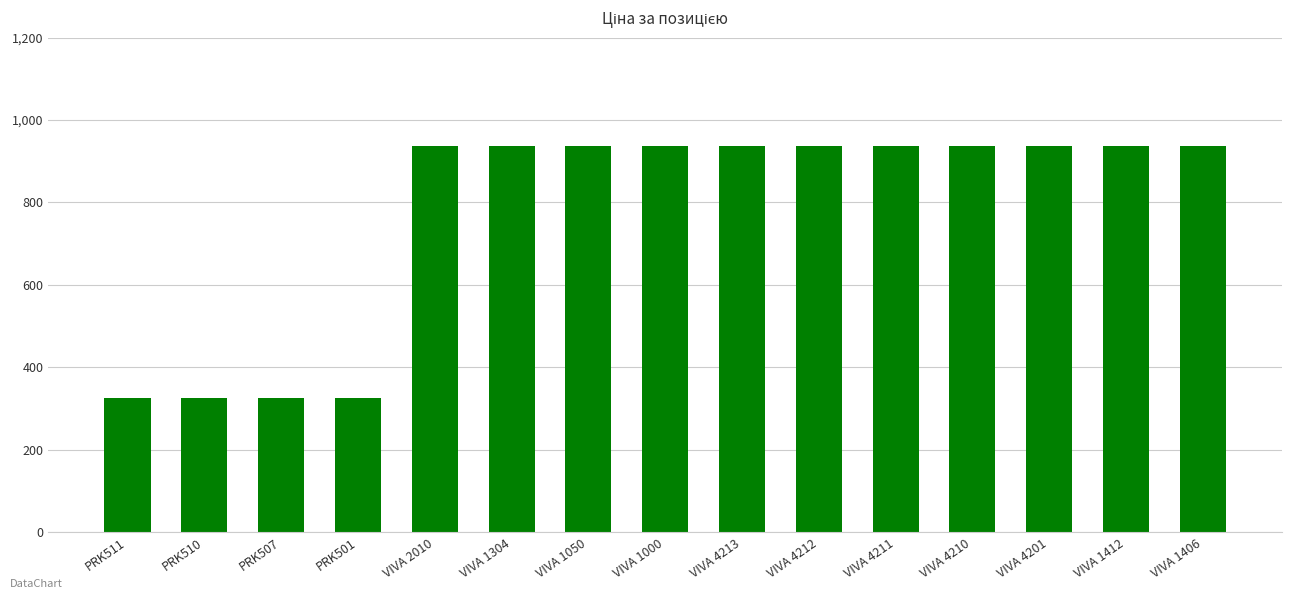

The value at PRK510 is 326.4. True or false?

True